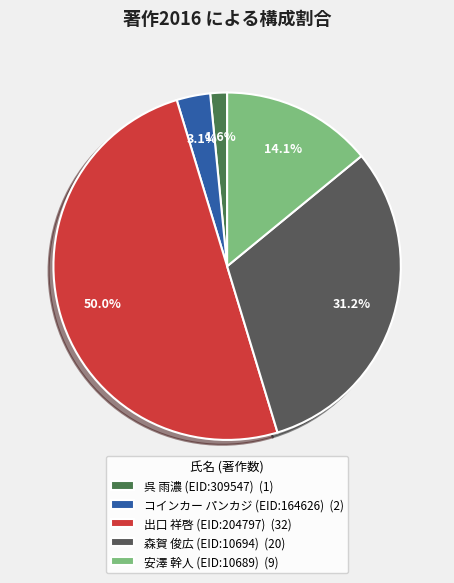

Which has a higher value, 出口 祥啓 (EID:204797) or 呉 雨濃 (EID:309547)?

出口 祥啓 (EID:204797)